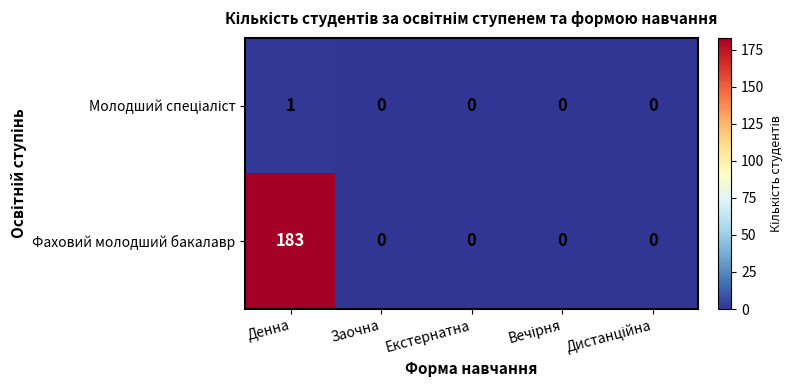

The Фаховий молодший бакалавр series shows 183 at Денна. True or false?

True